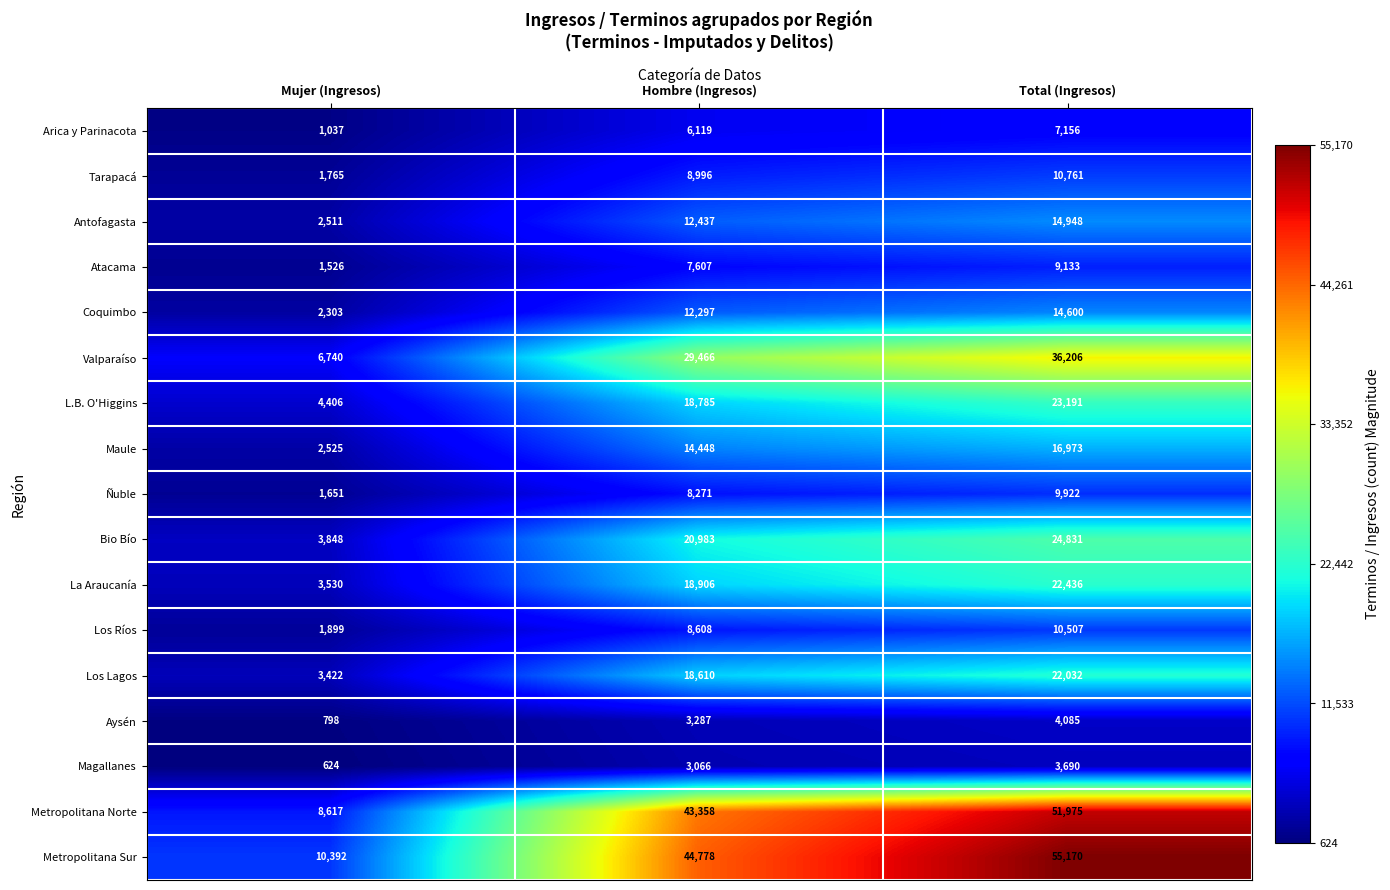

What is the sum of the Atacama values at Mujer (Ingresos) and Hombre (Ingresos)?

9133